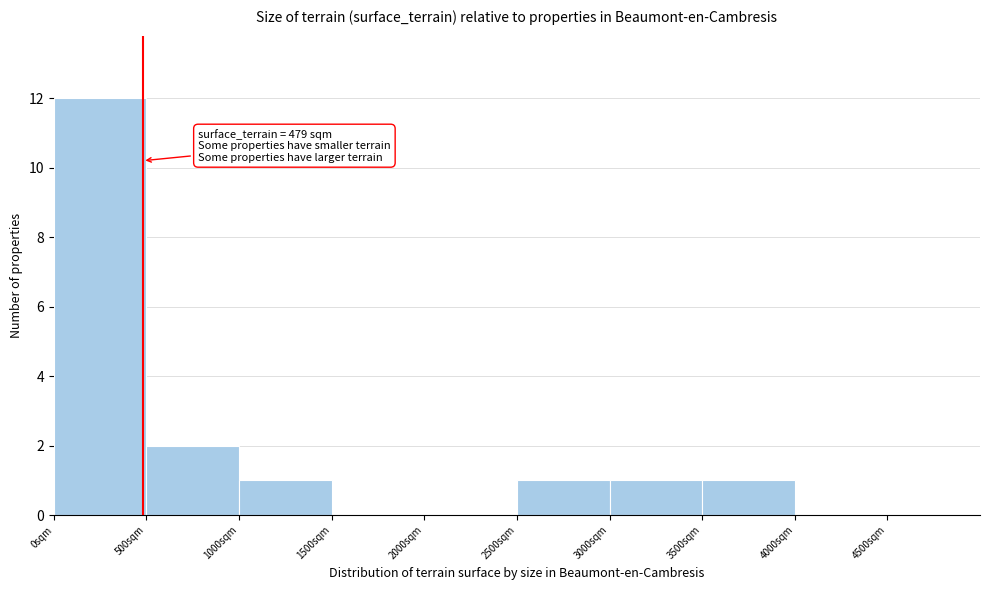

Over which range of the x-axis is the bar tallest?

0 to 500